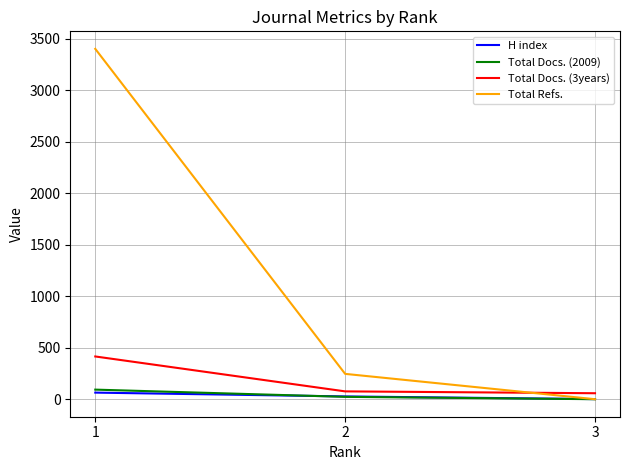

Read the Total Refs. value at 2, to the nearest 10.

250